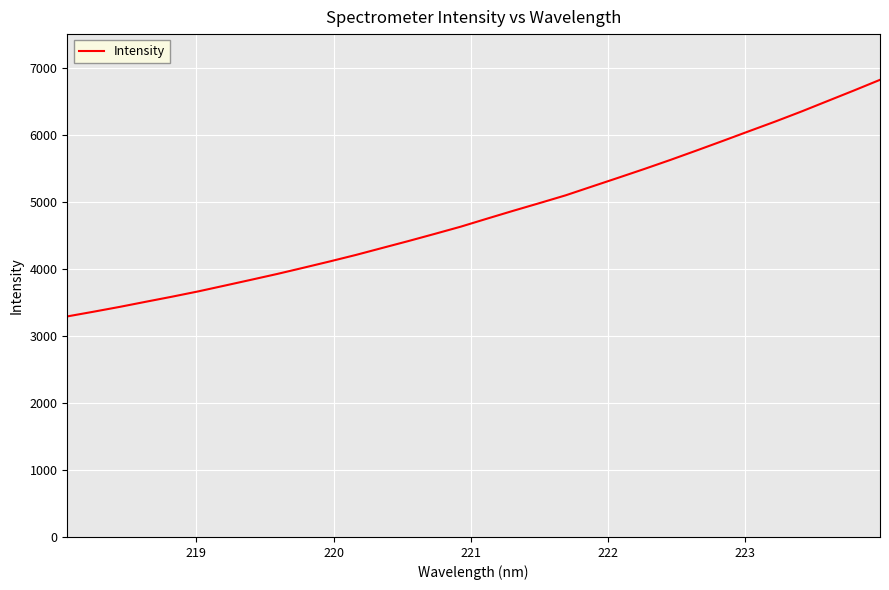

What is the maximum value shown in the chart?

6817.1